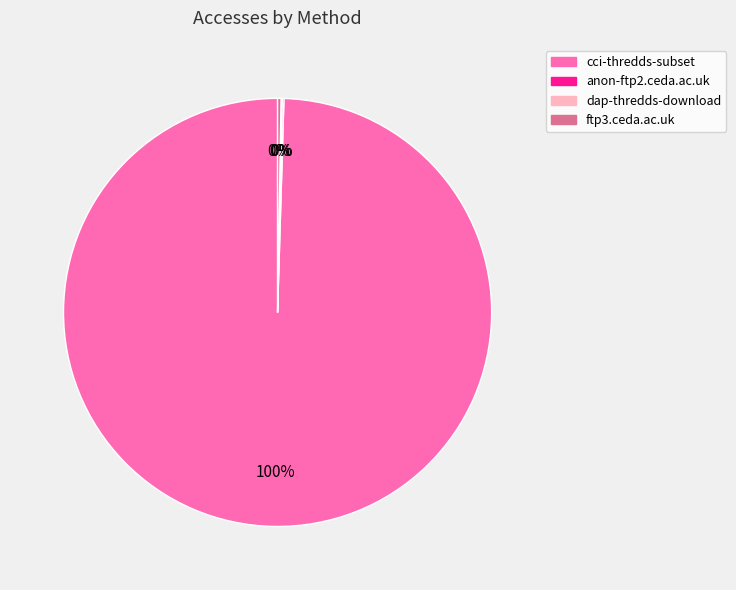

What is the majority slice?

cci-thredds-subset